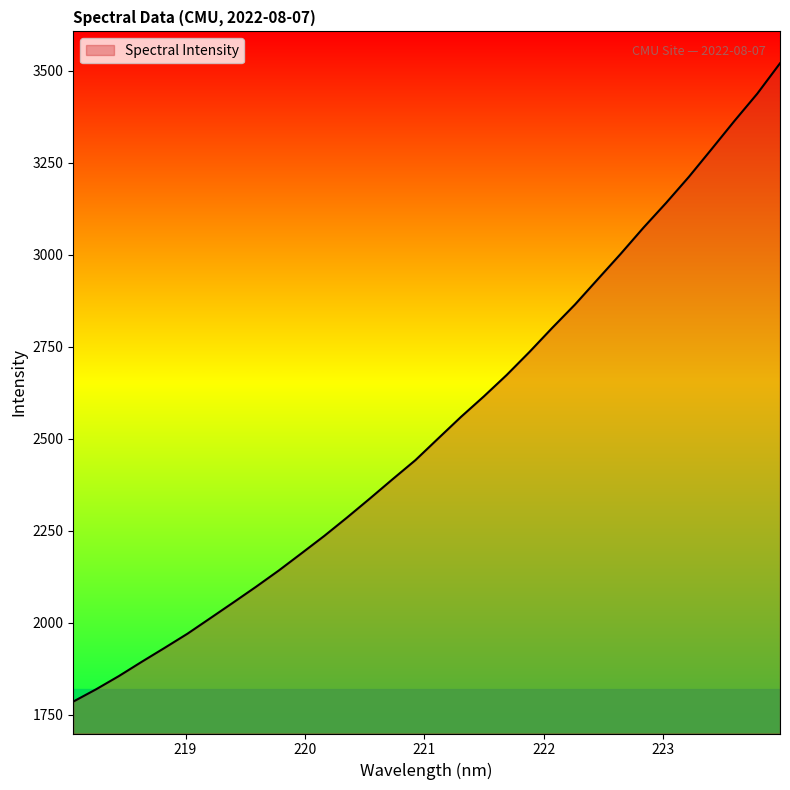

Does the chart have visible grid lines?

No